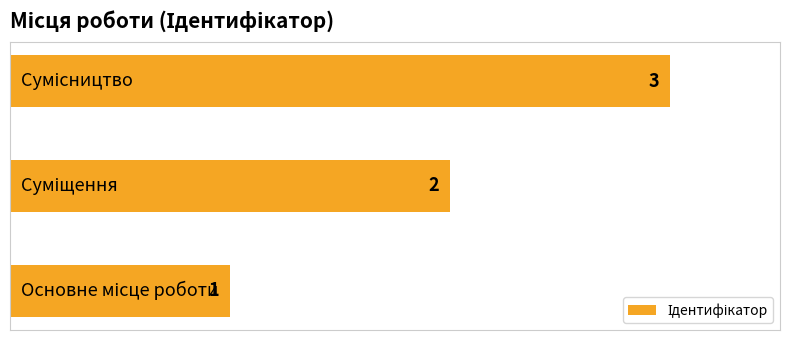

What is the sum of all values?

6